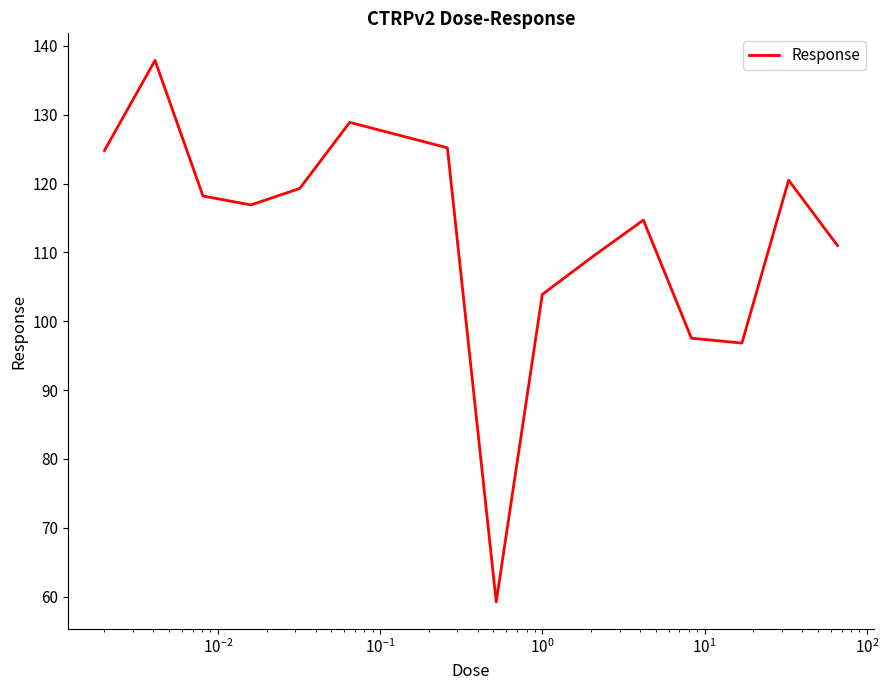

How many lines are shown in the chart?

1